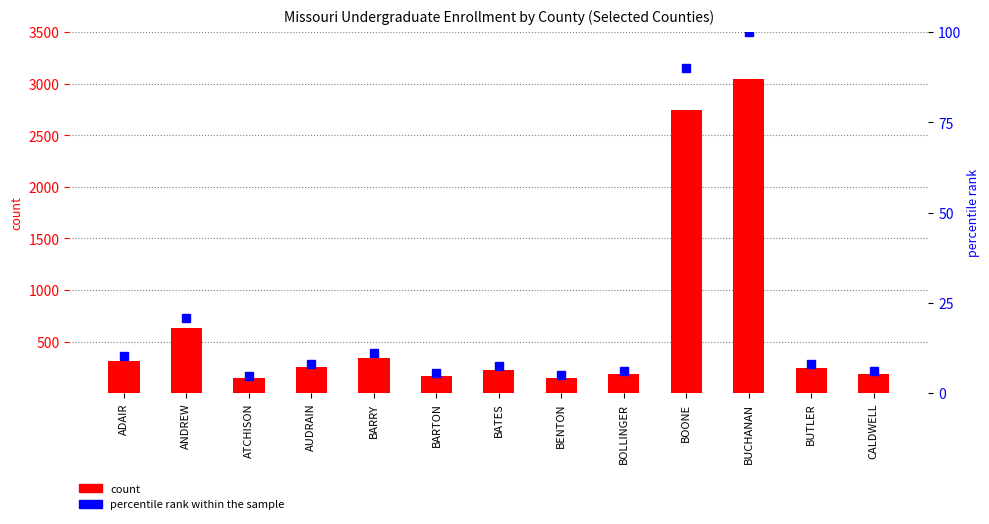

What is the total value across all series at ATCHISON?

153.9